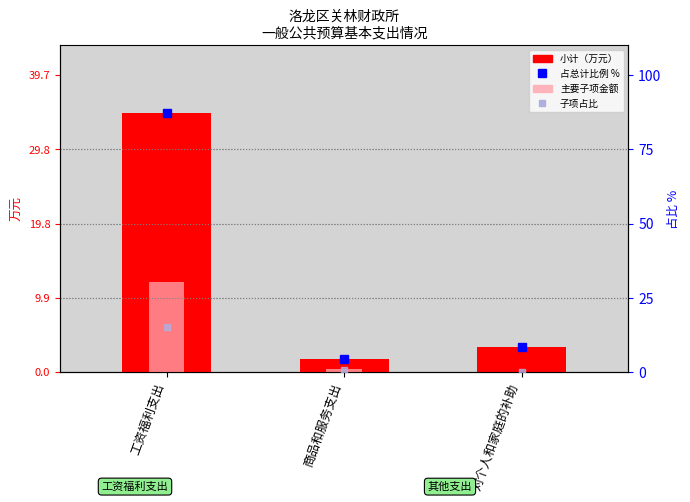

Reading left to right, extract all data points from this chart.

小计（万元）: 34.6	1.8	3.3
主要子项: 12.1	0.5	0.0
占总计比例: 87.3	4.4	8.3
子项比例: 15.2	0.6	0.0